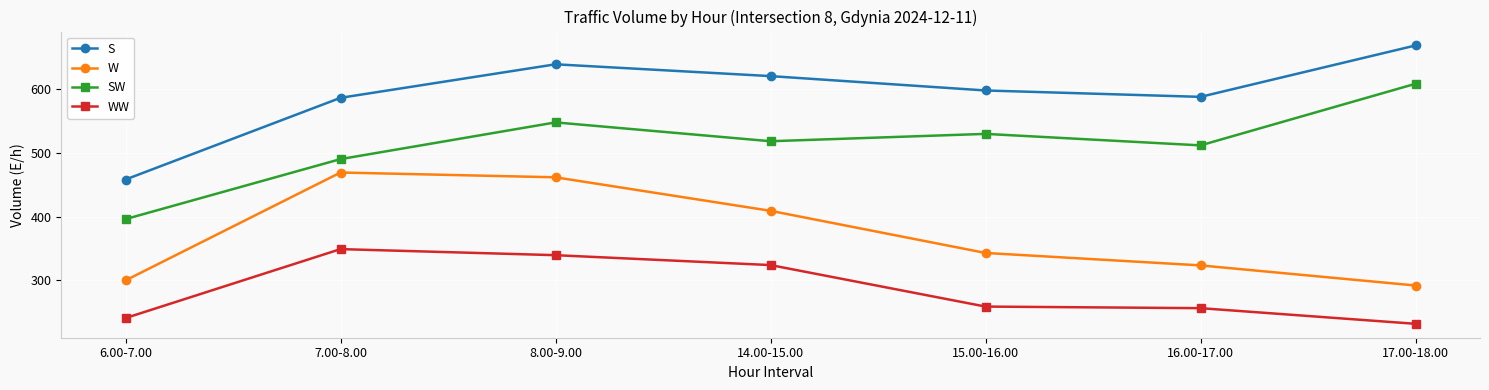

Which series has the largest total across all categories?

S